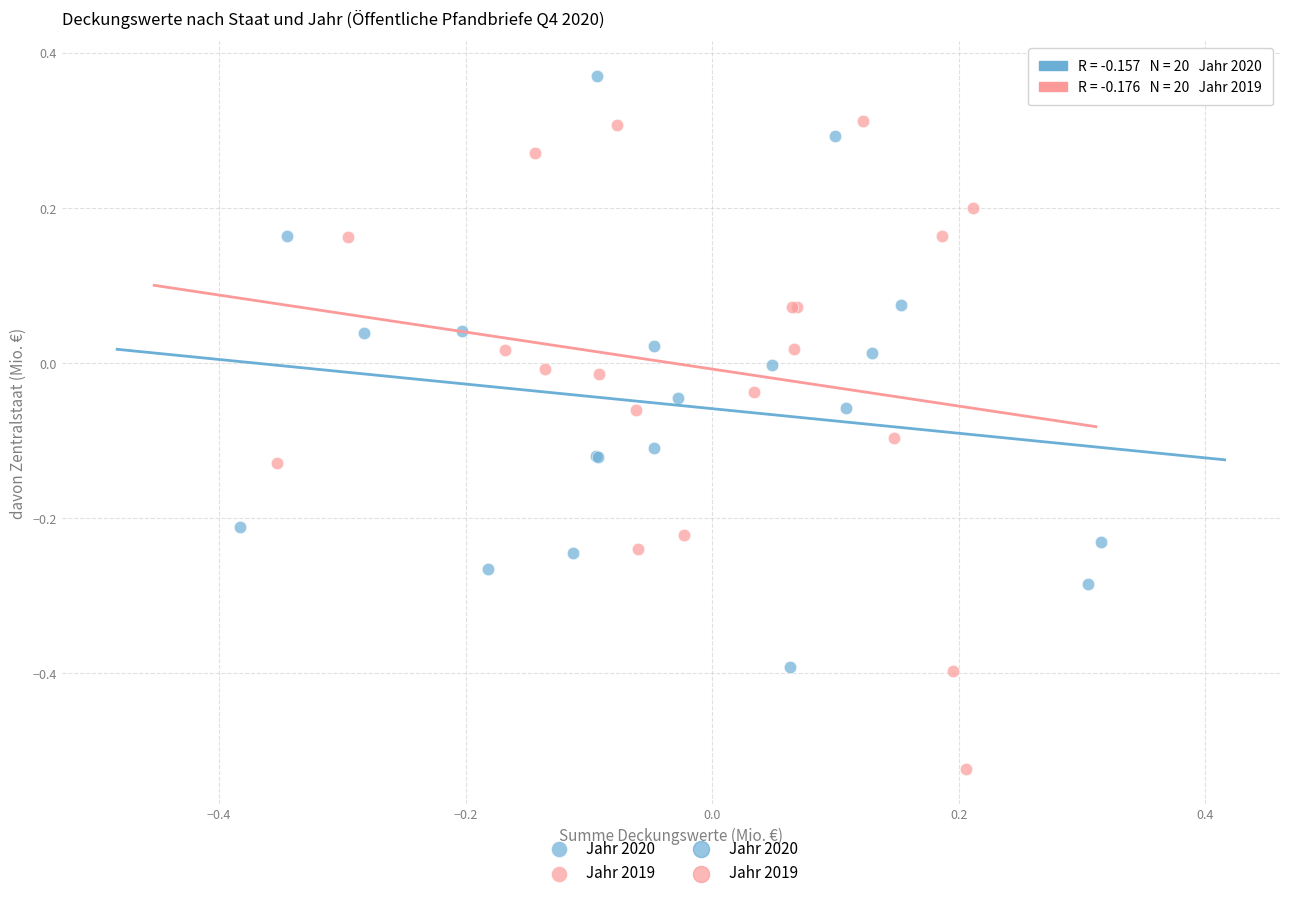

Which series reaches the maximum Y coordinate?

Jahr 2020